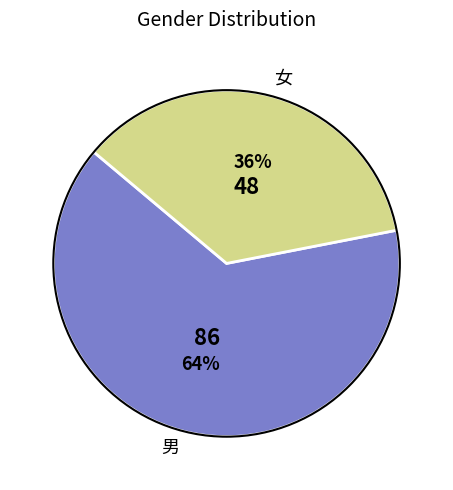

Is the sum of 女 and 男 greater than half?

Yes